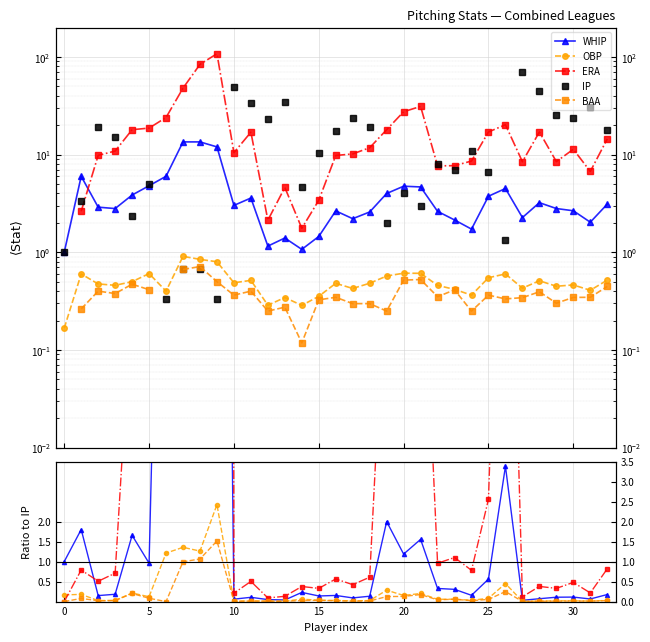

True or false: BAA has more than 0 interior local peaks.

True